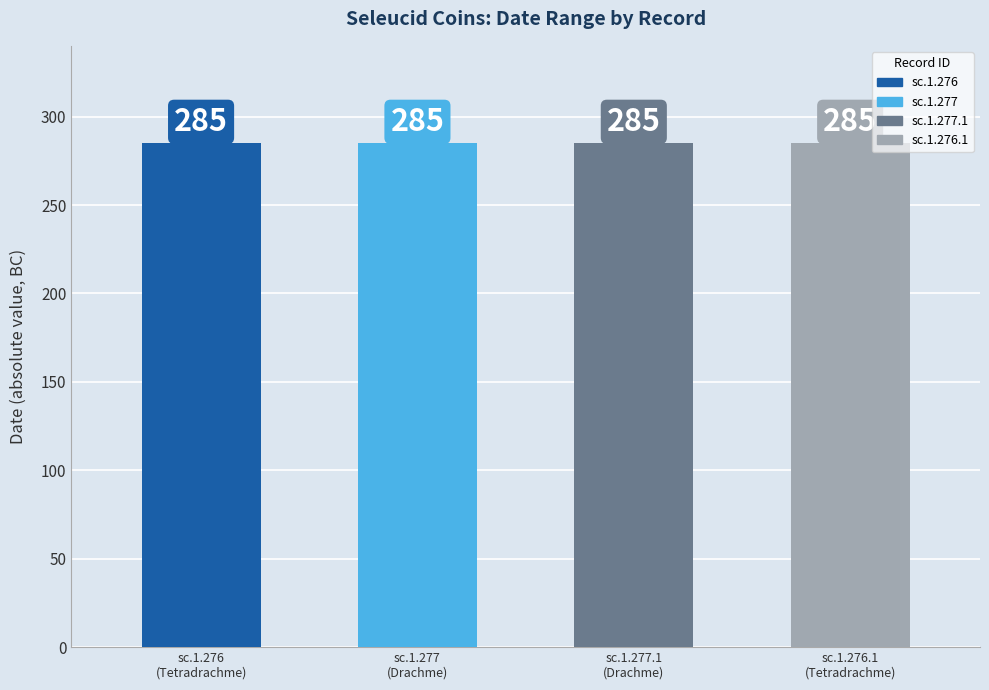

What is the label of the 4th bar from the left?

sc.1.276.1